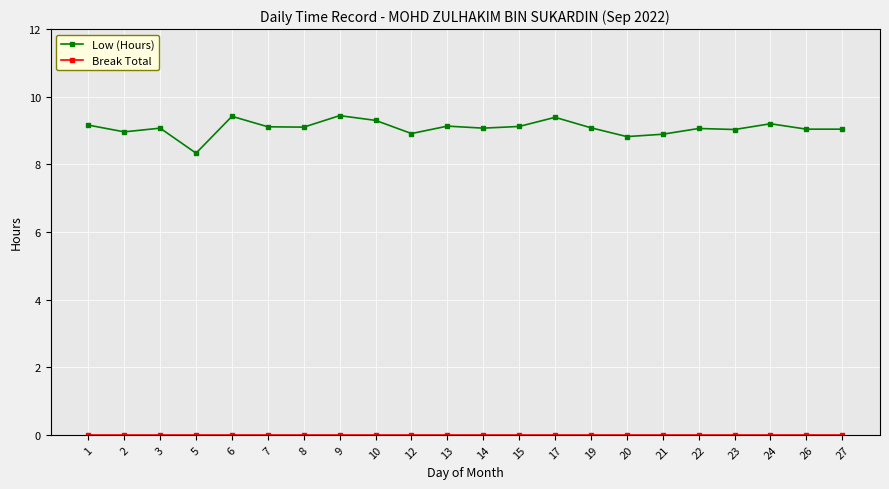

Where is Low (Hours) nearest to the value 8?

5